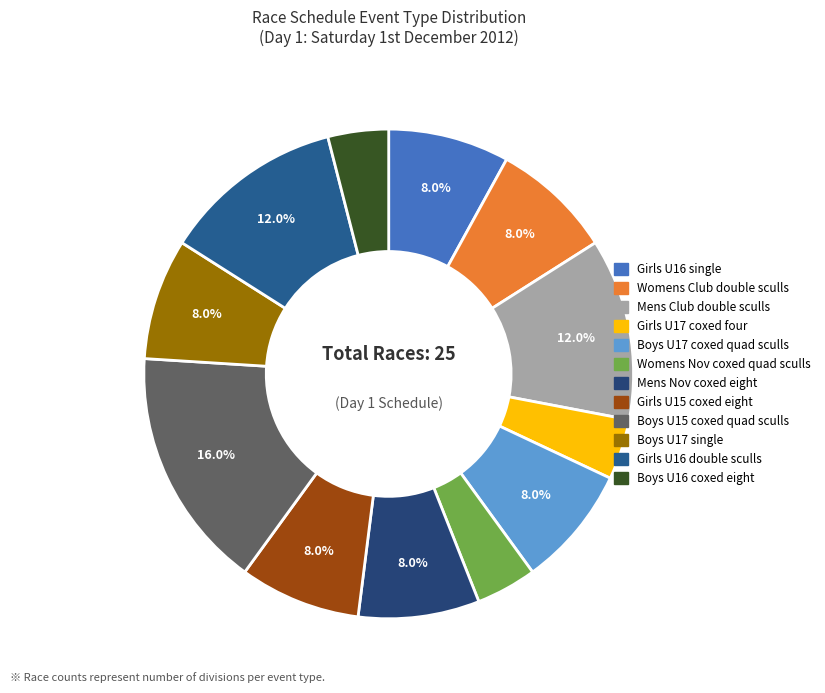

How many slices are in this pie chart?

12